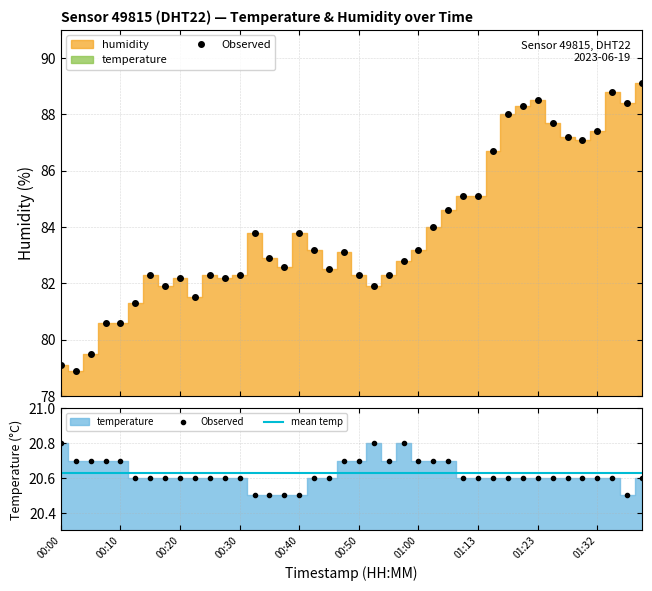

Is the value of temperature at 00:22 greater than the value of humidity at 00:00?

No